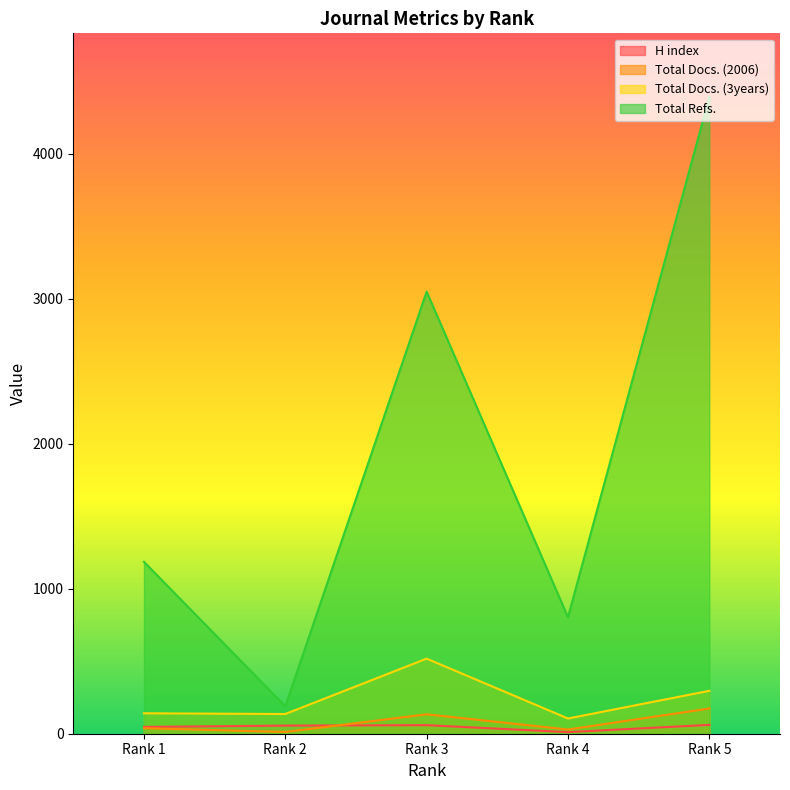

At which category does Total Refs. reach its first local valley?

Rank 2